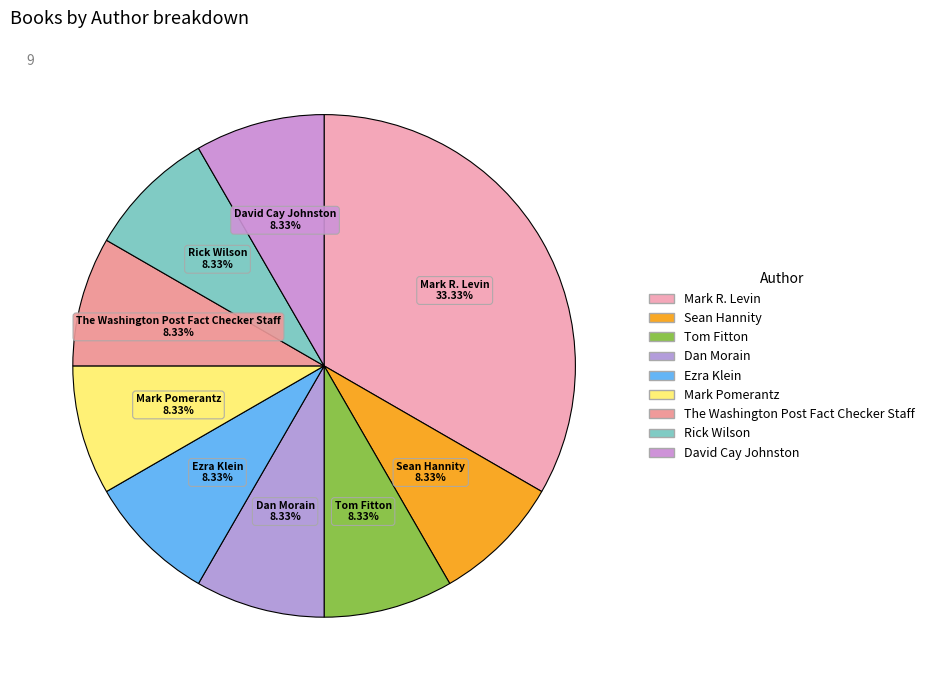

What percentage is NOT represented by Tom Fitton?

91.7%